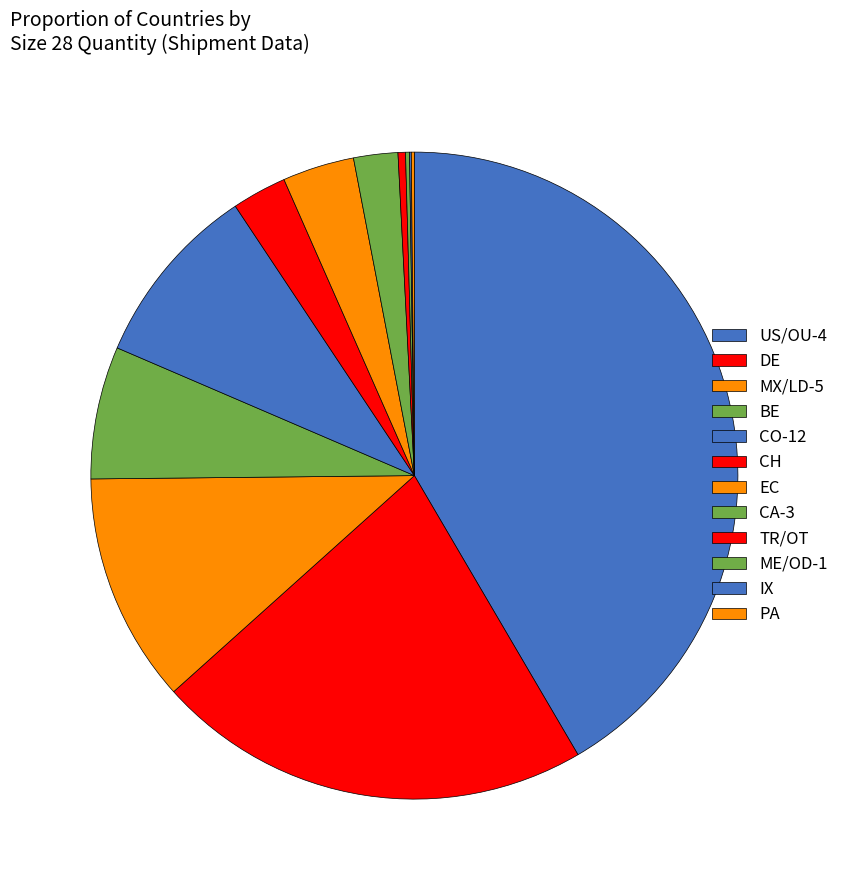

To the nearest percent, what is the combined percentage of CH and IX?

3%